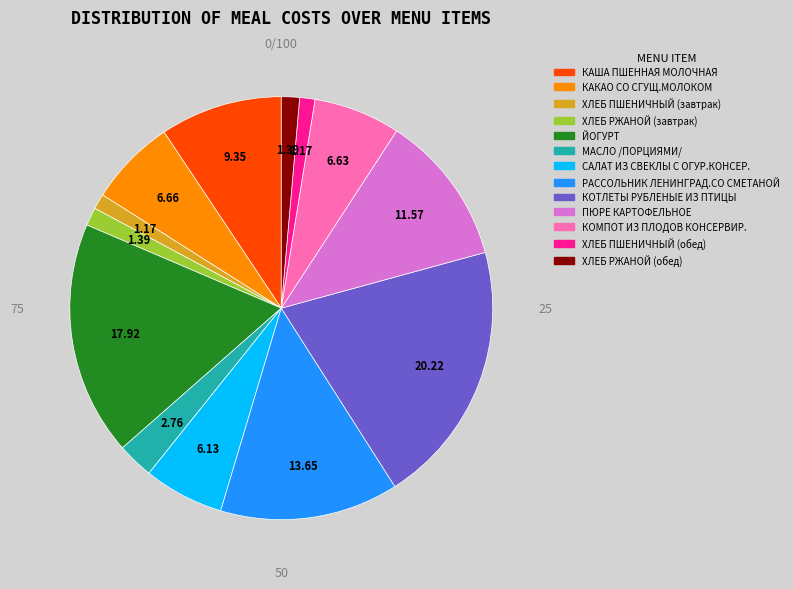

Which slice is the largest?

КОТЛЕТЫ РУБЛЕНЫЕ ИЗ ПТИЦЫ